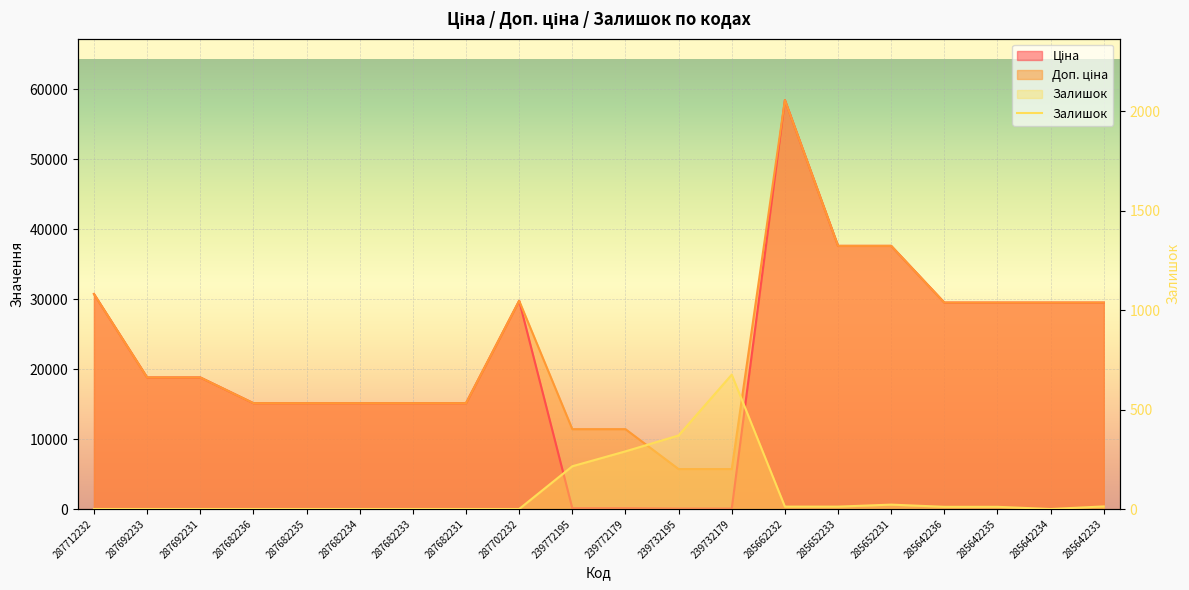

Which series changed the most between 285652231 and 285642236?

Ціна